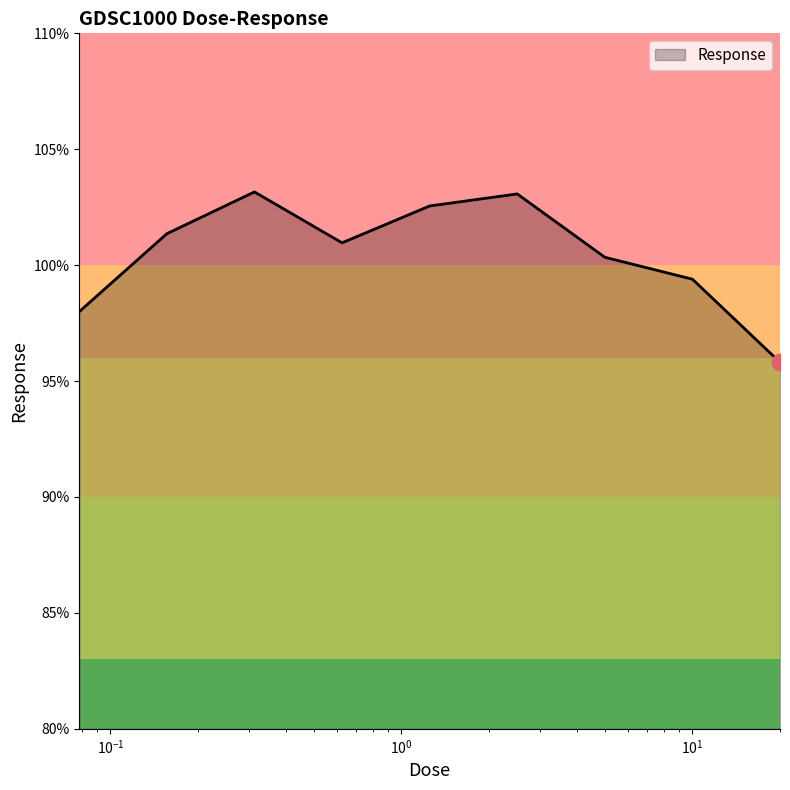

What is the difference between the maximum and minimum values?

7.3